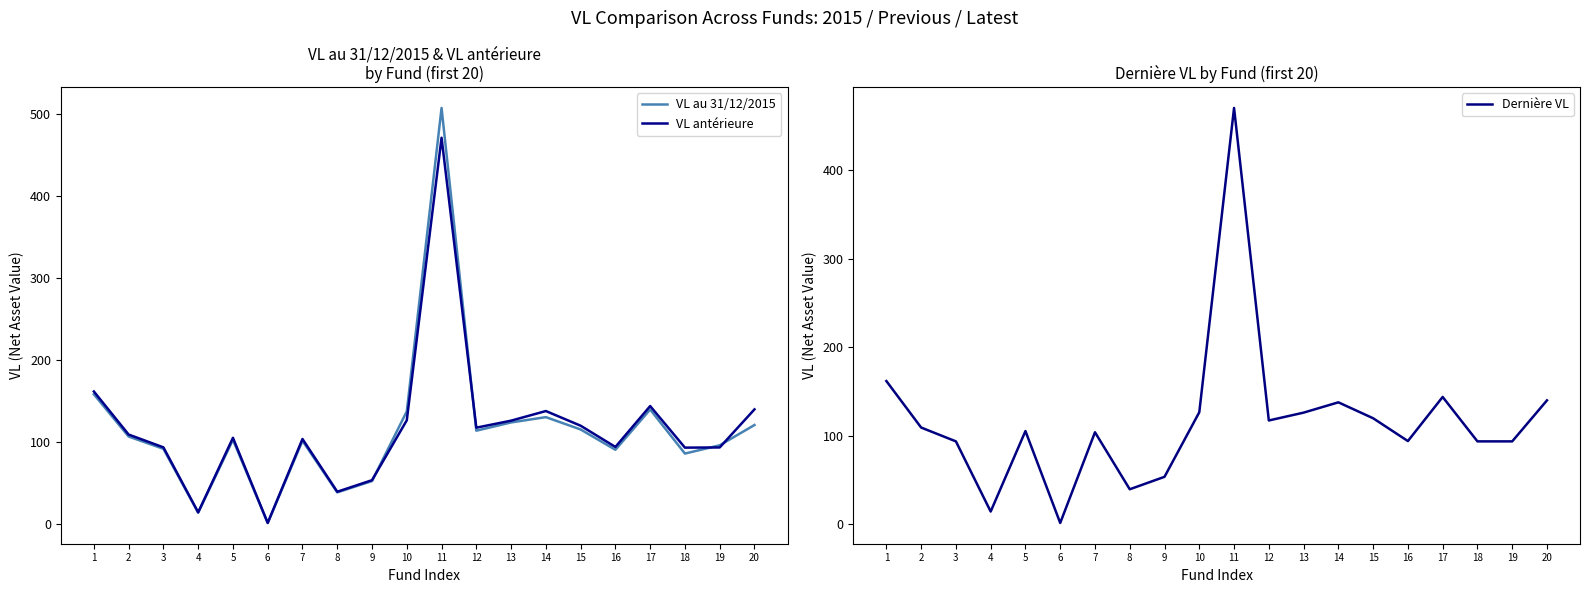

Which series has the largest total across all categories?

VL antérieure